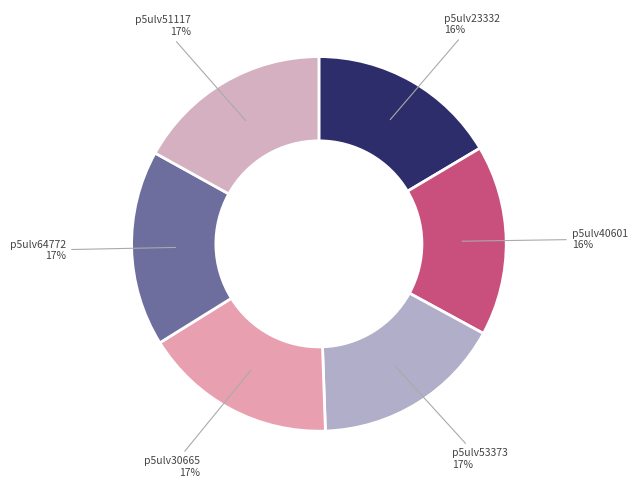

Count the number of slices in the pie.

6